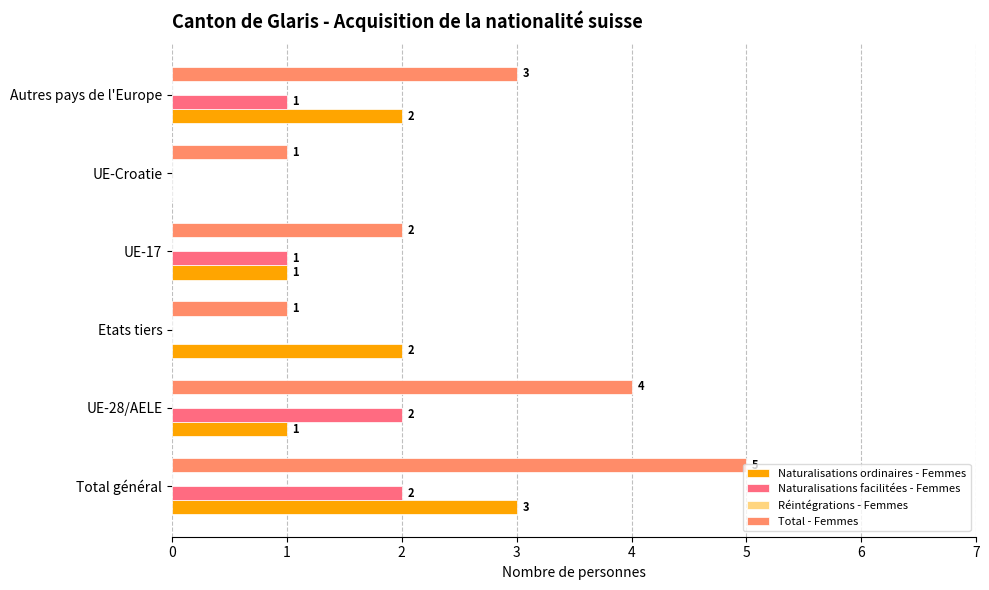

At which label is Total - Femmes closest to 3?

Autres pays de l'Europe